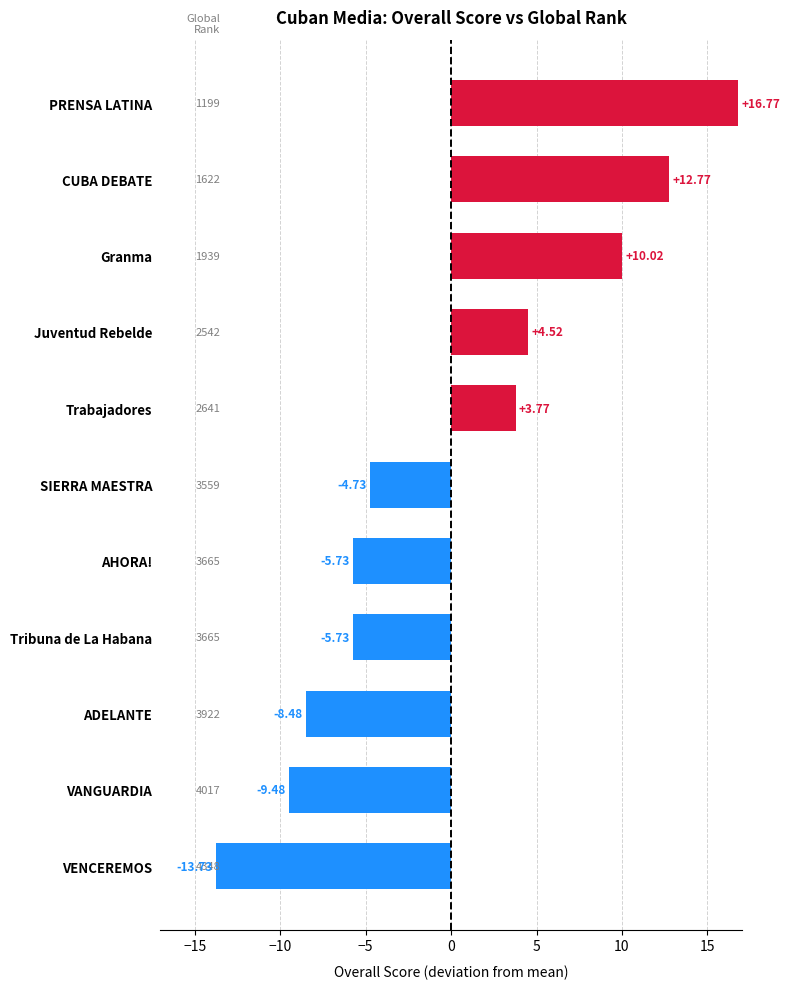

At which category does the chart reach its peak across all series?

PRENSA LATINA